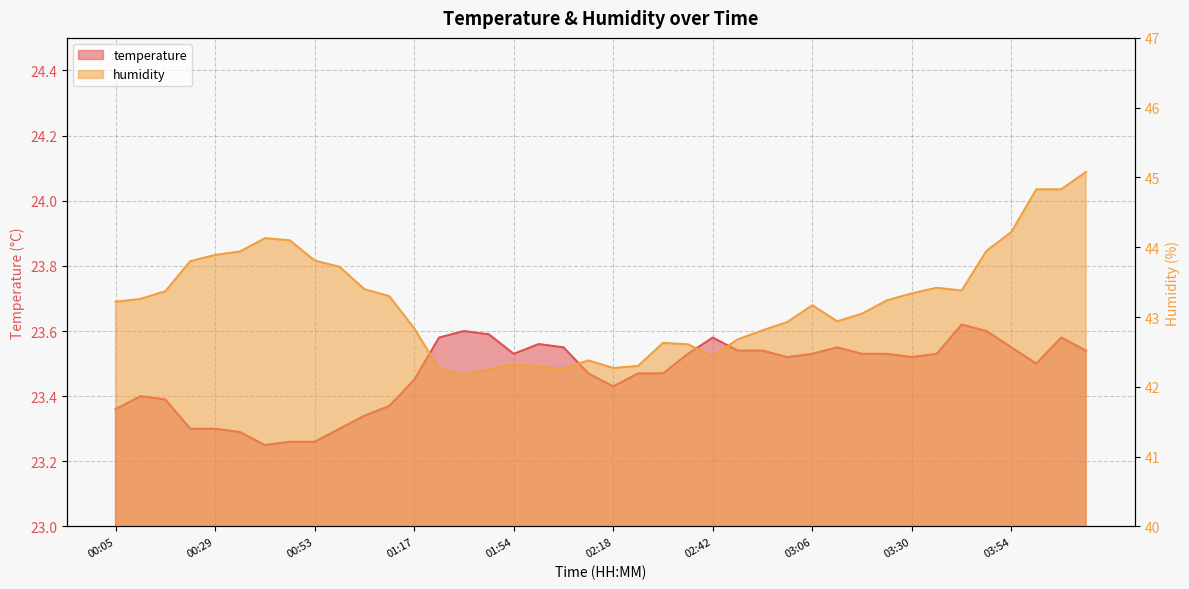

What is the label of the 16th point from the left?

01:48